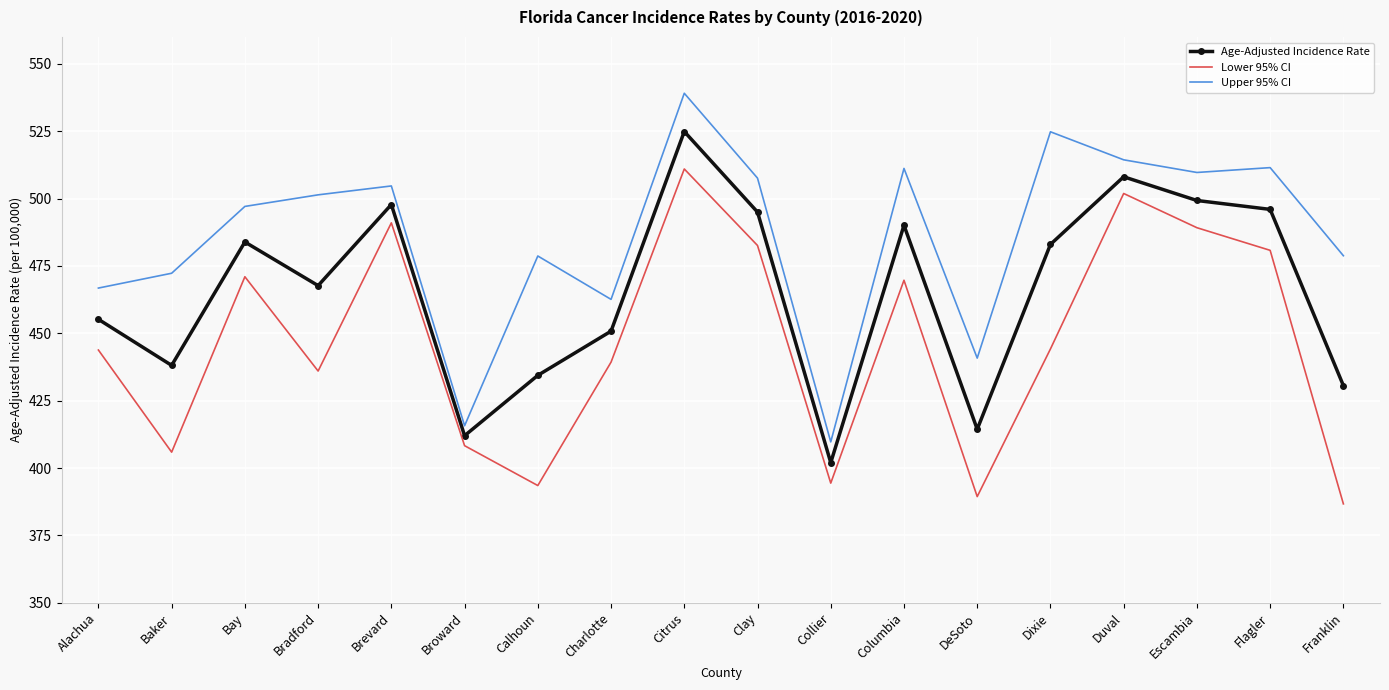

True or false: Lower 95% CI has more than 1 points higher than both neighbors.

True